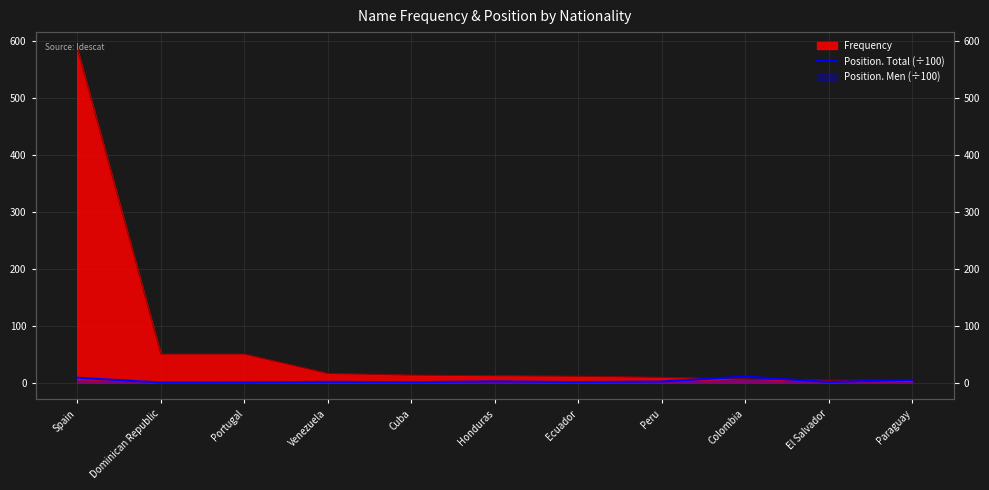

Reading right to left, transcribe all the data shown in this chart.

Paraguay=4.6	El Salvador=0.9	Colombia=10.5	Peru=1.8	Ecuador=0.7	Honduras=1.9	Cuba=0.5	Venezuela=1.2	Portugal=0.1	Dominican Republic=0.0	Spain=8.4